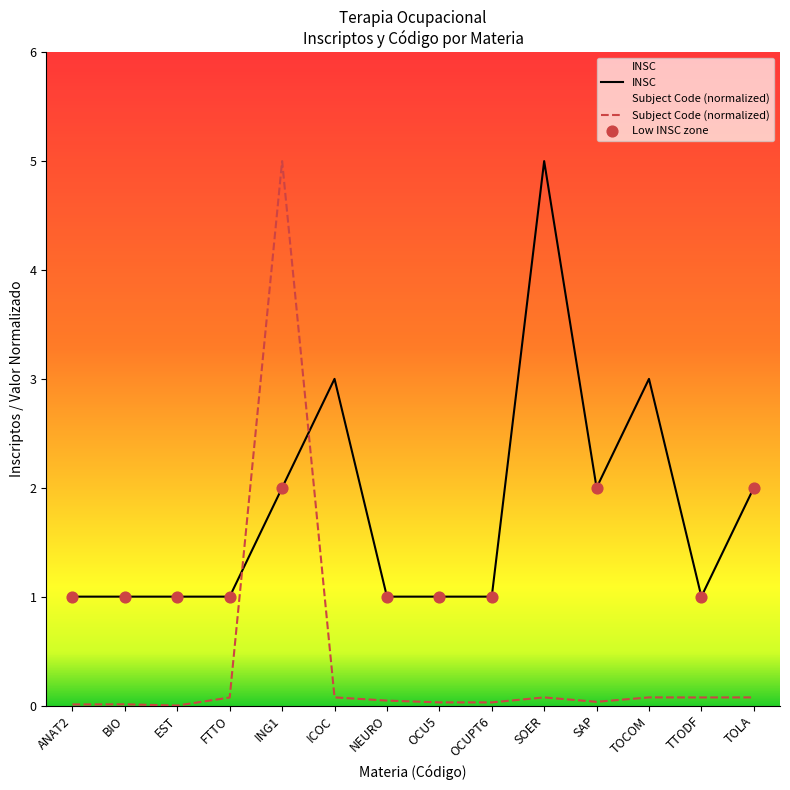

Which series has the largest total across all categories?

INSC